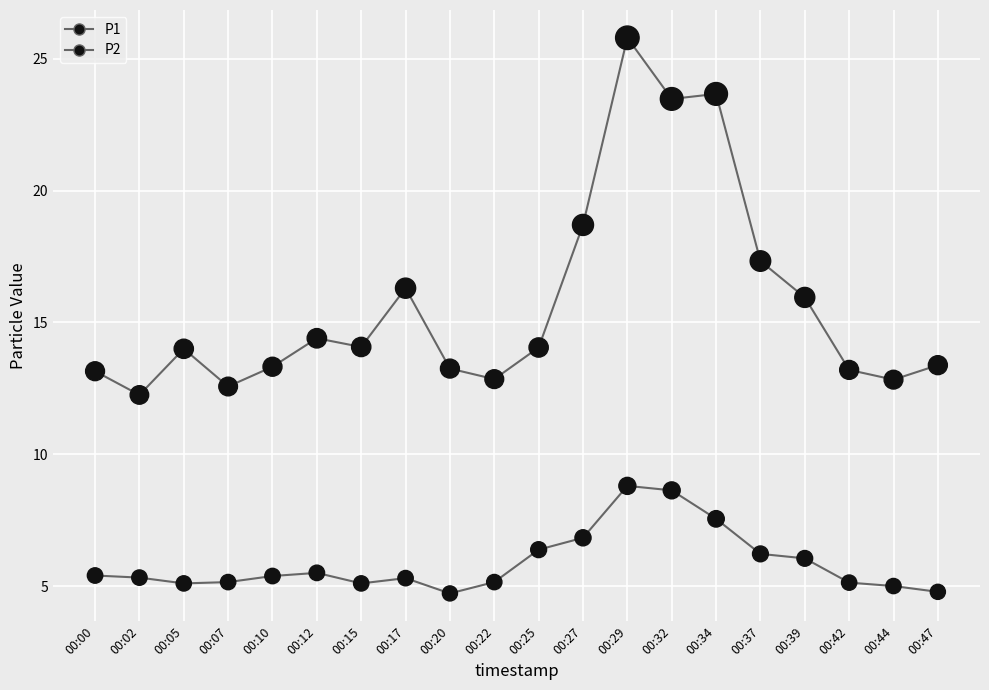

Does the chart have visible grid lines?

Yes